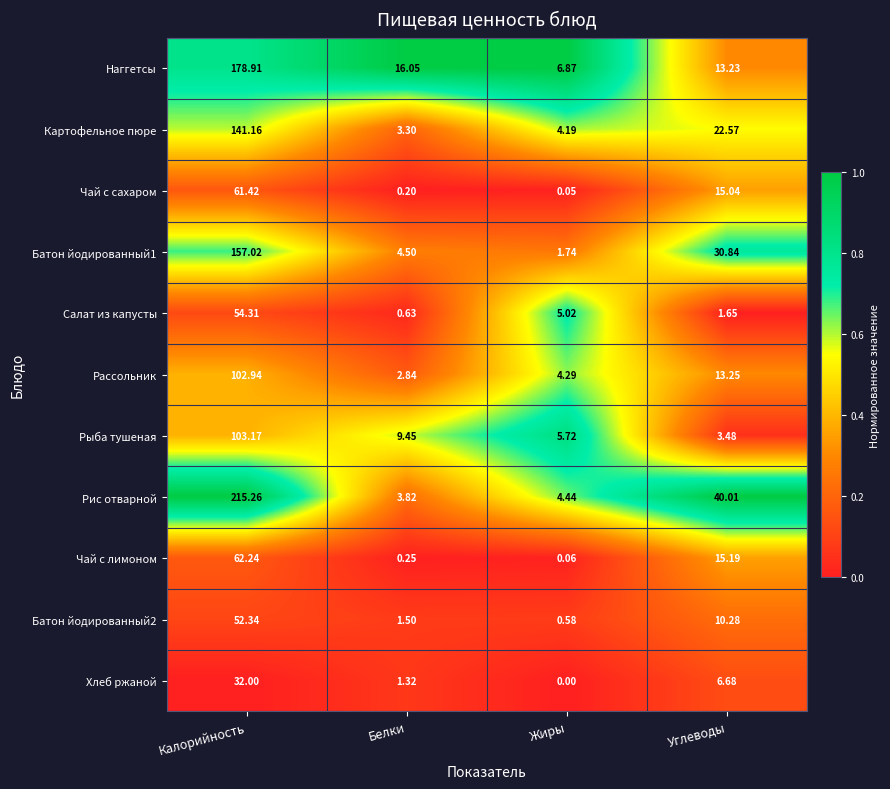

How many series are shown in this chart?

11